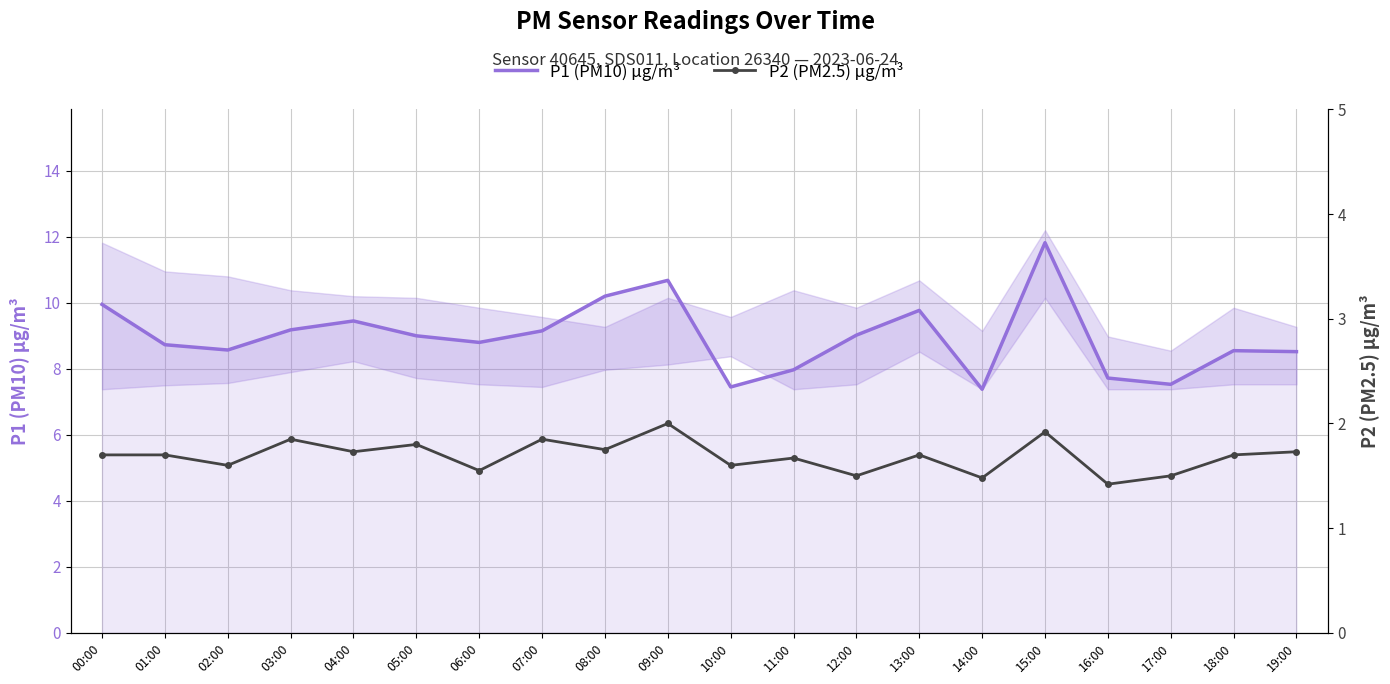

Which category has the highest value in the P2 (PM2.5) µg/m³ series?

09:00